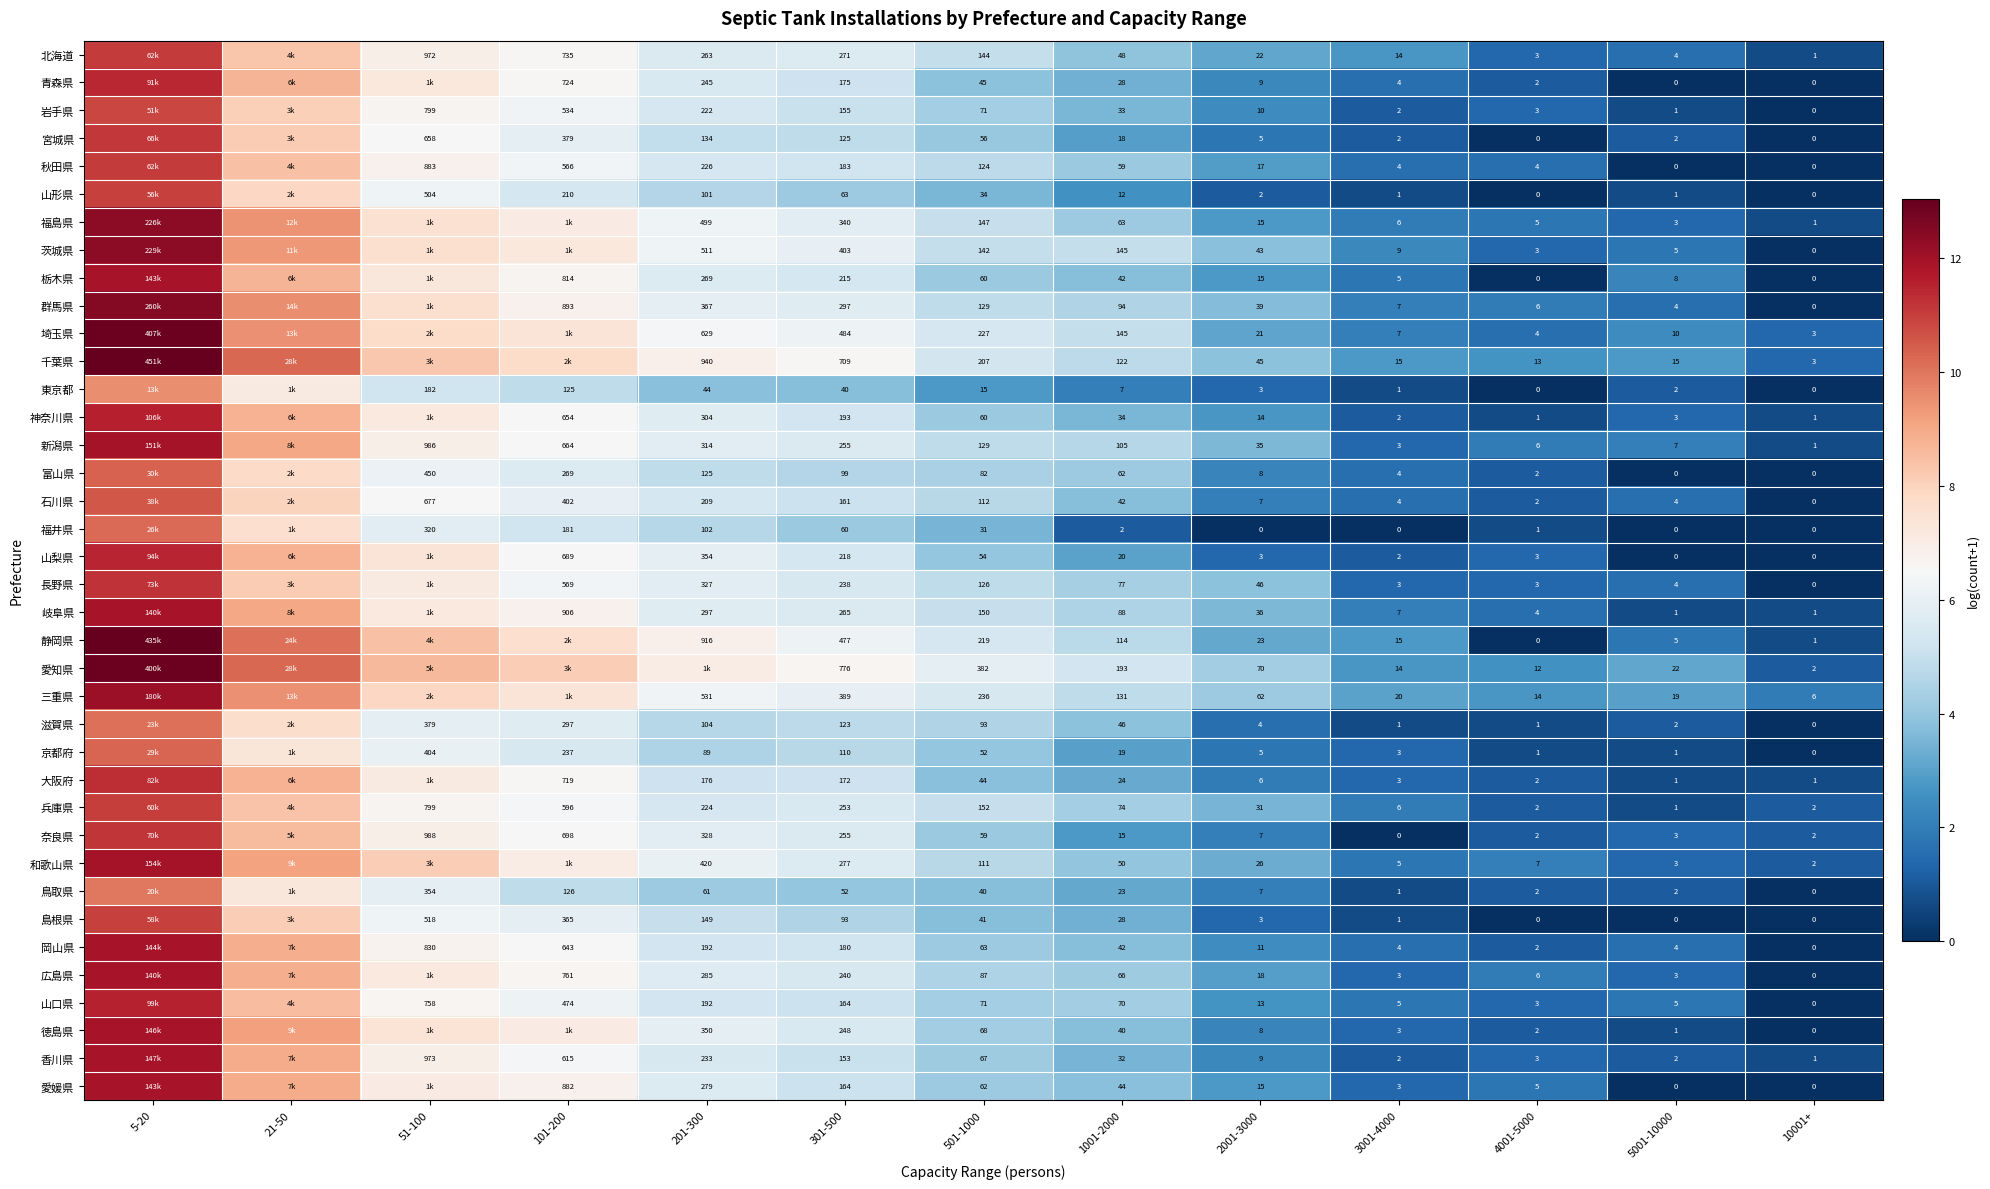

What is the difference between the maximum and minimum values in the 石川県 series?

10.6